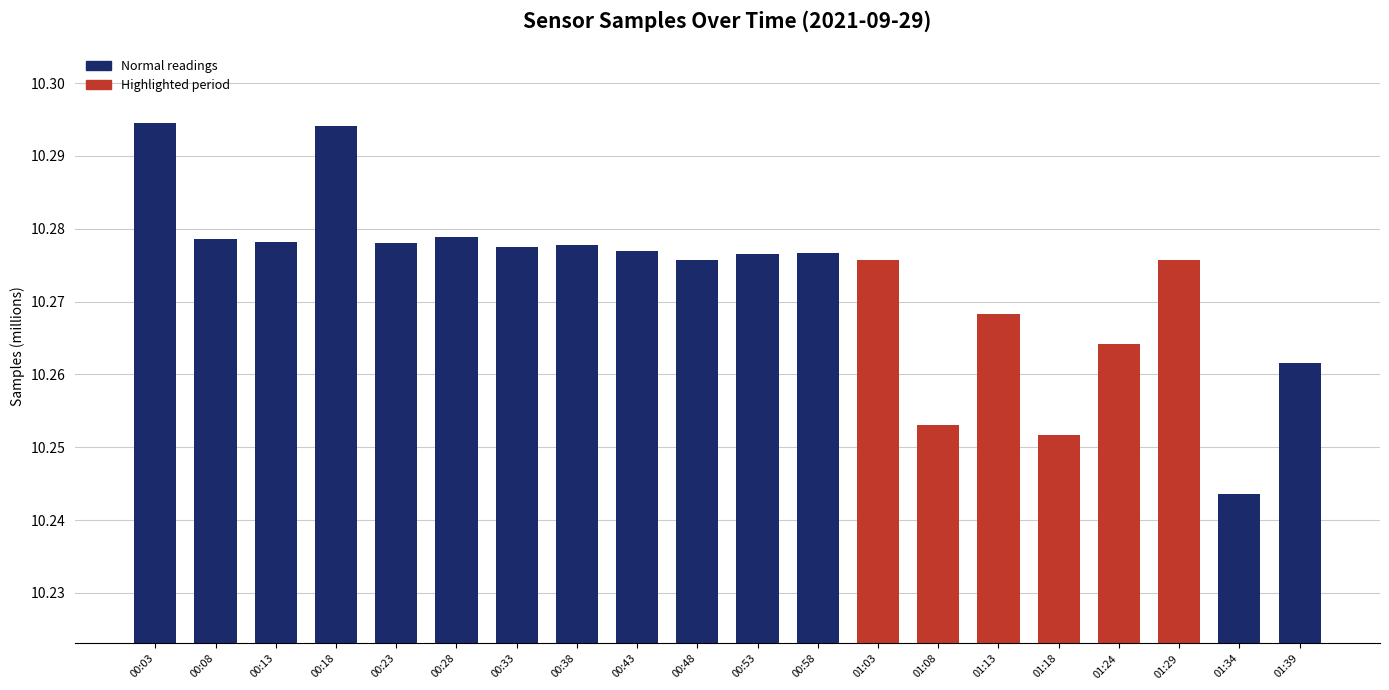

What is the sum of the values at 01:03 and 00:33?

20.6